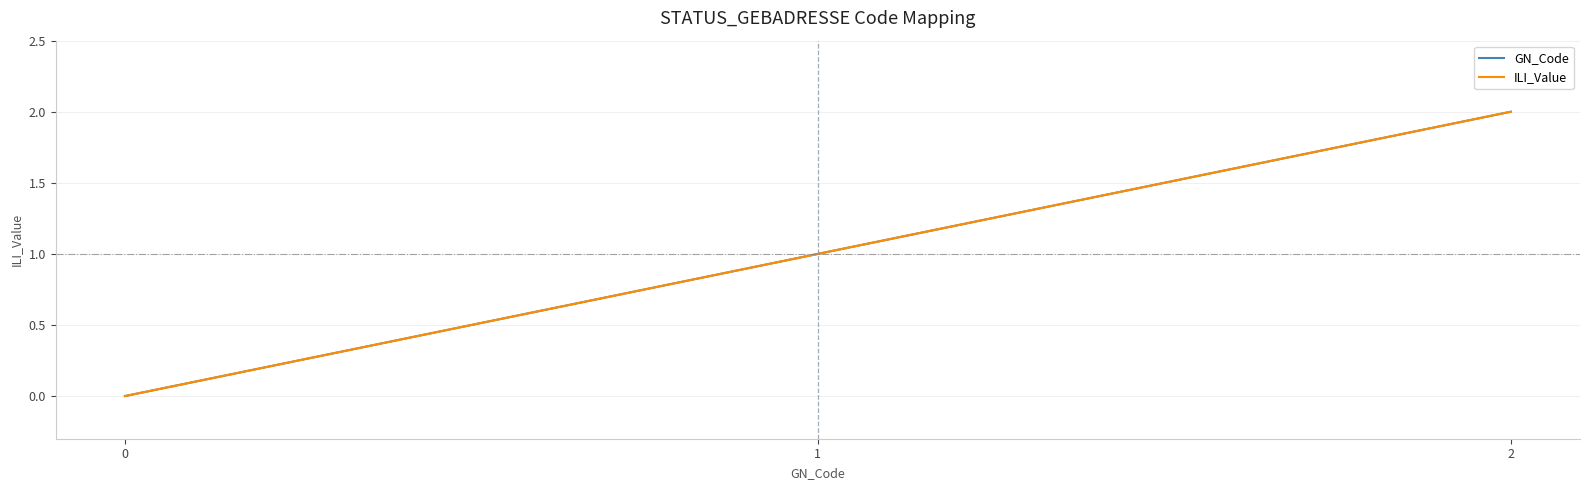

Does the chart display data point markers on the line(s)?

No